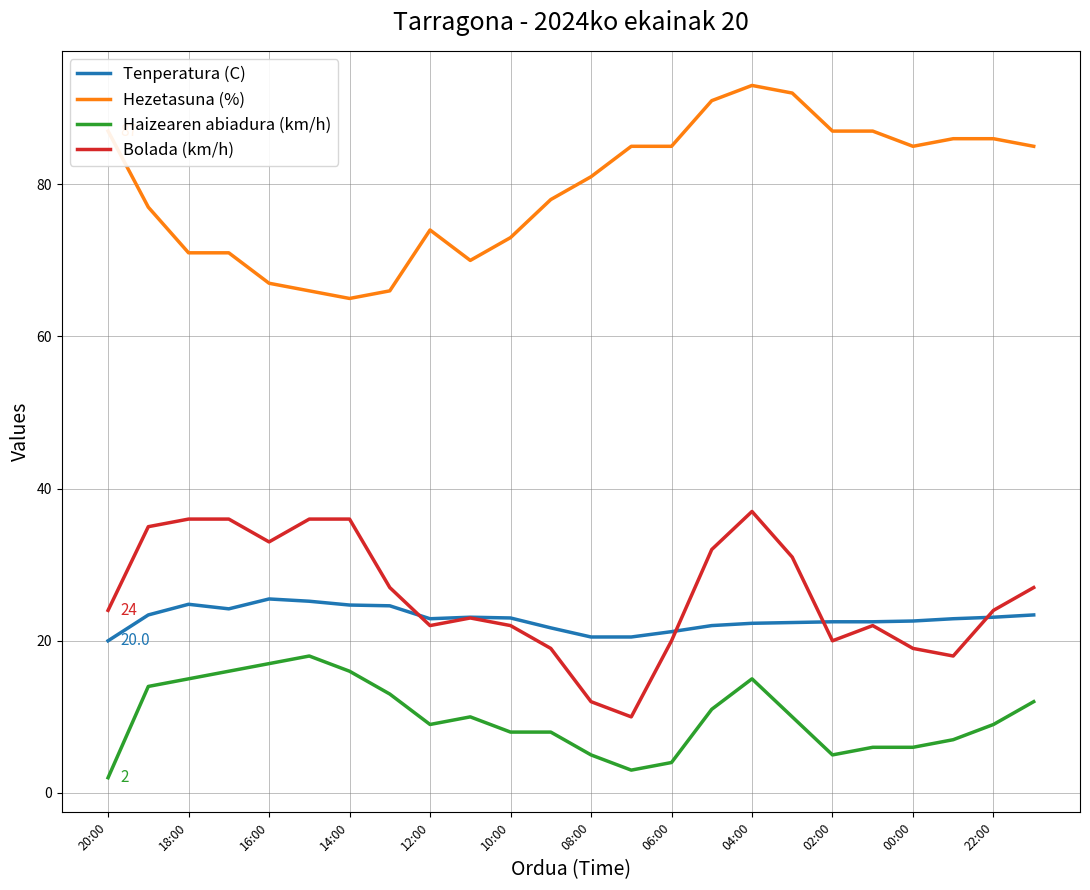

What is the maximum value shown in the chart?

93.0